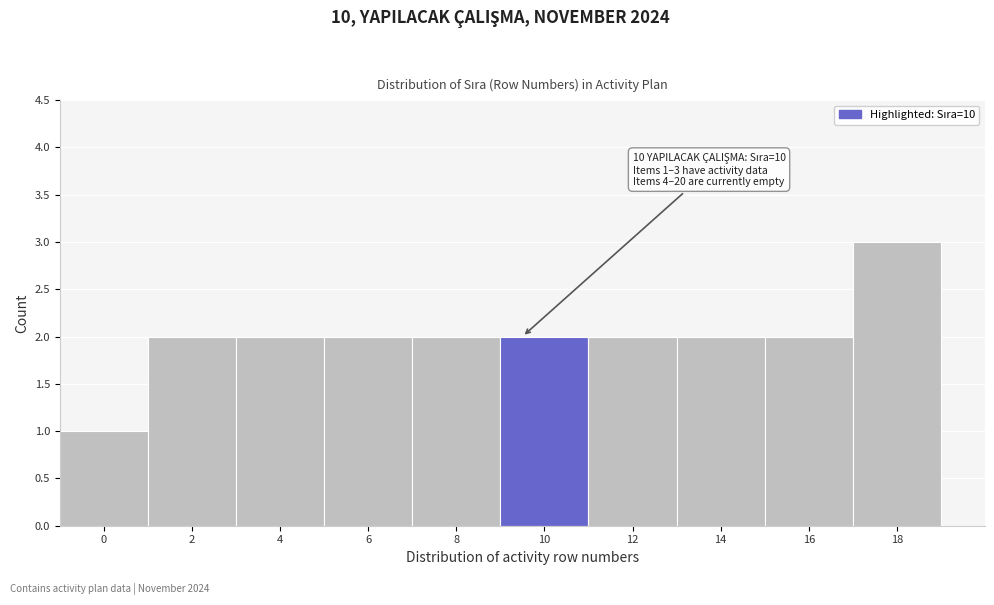

Reading left to right, extract all data points from this chart.

1	2	2	2	2	2	2	2	2	3